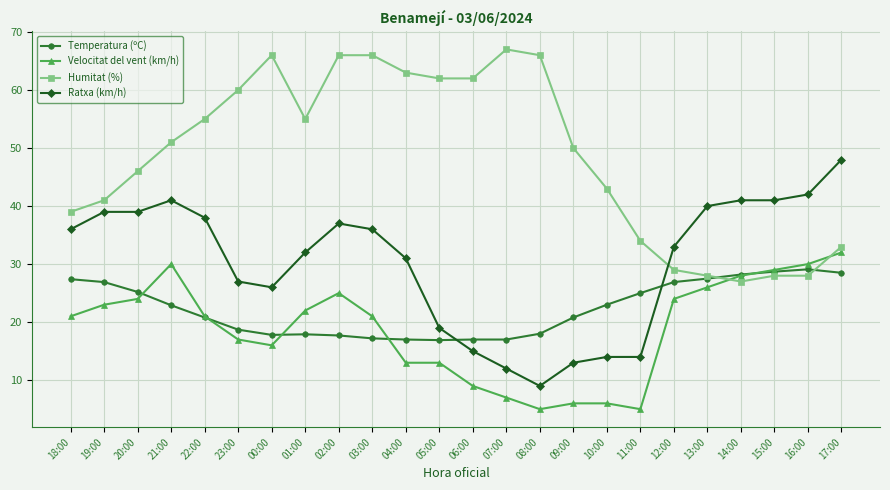

What is the difference between the Temperatura (ºC) values at 15:00 and 16:00?

0.4